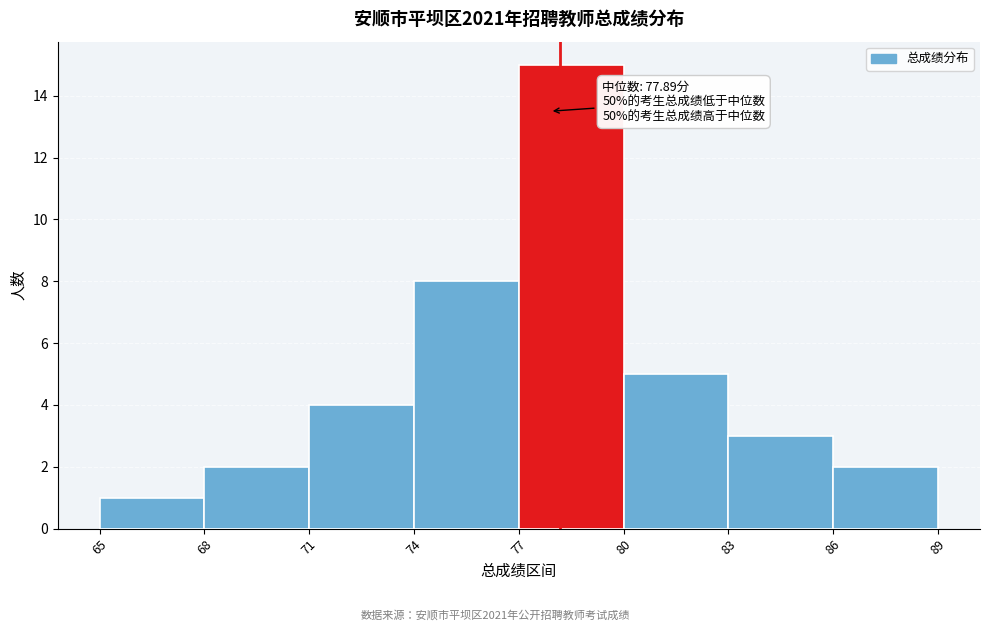

Over which range of the x-axis is the bar tallest?

77 to 80